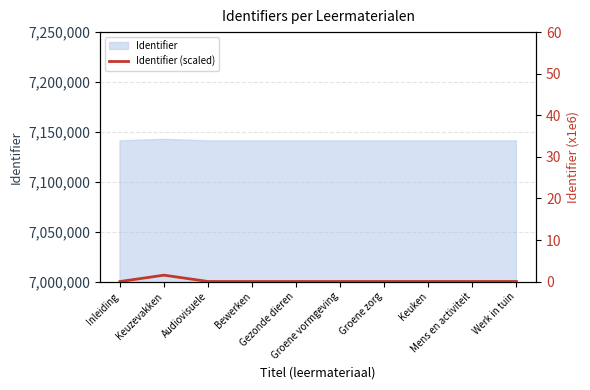

Between Inleiding and Mens en activiteit, which is larger?

Mens en activiteit